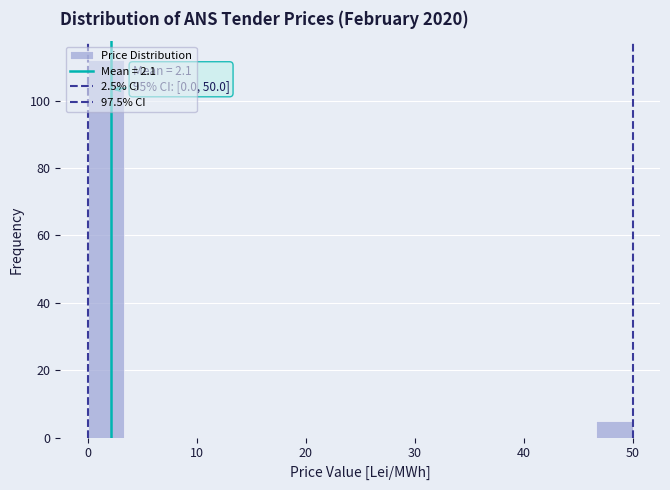

Around what value on the x-axis is the tallest bar? Give the approximate position of its centre, as read against the axis.

2